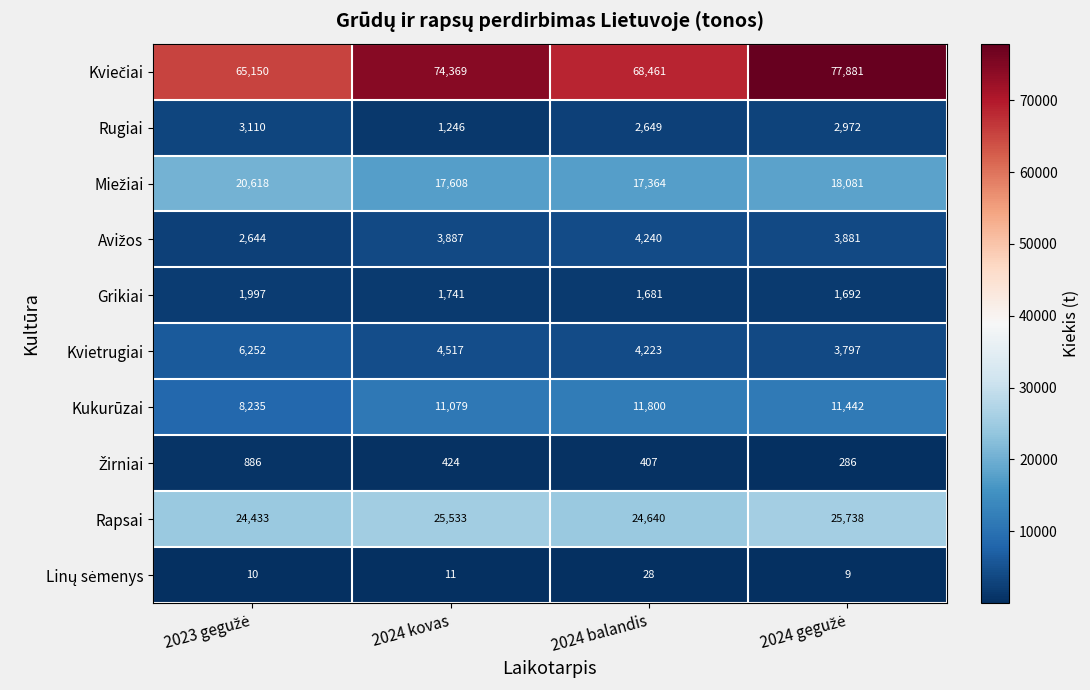

Count the number of categories in the chart.

4